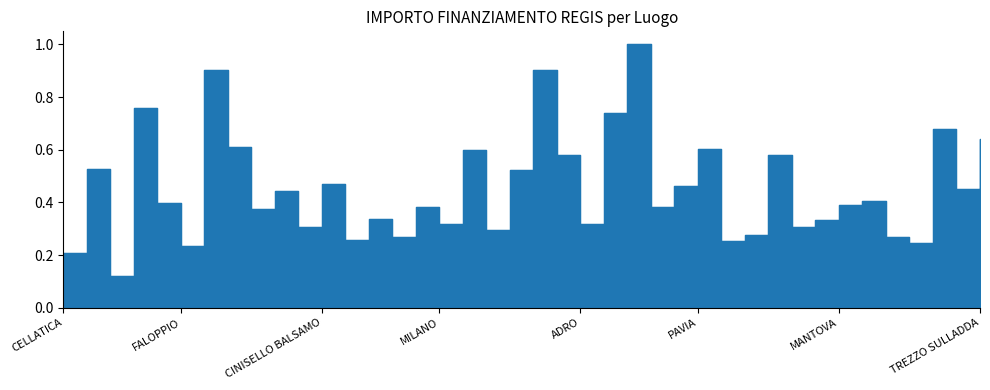

Does the chart display data point markers on the line(s)?

No